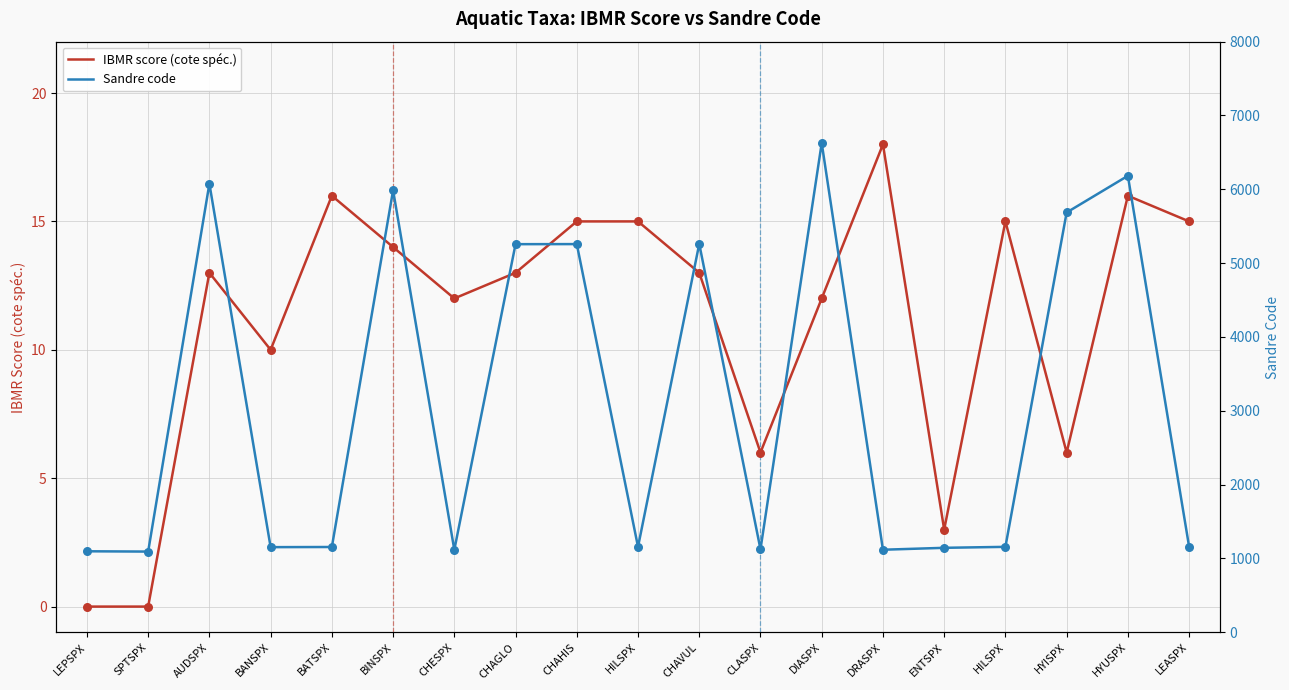

What are all the series names shown in the legend?

IBMR score (cote spéc.), Sandre code